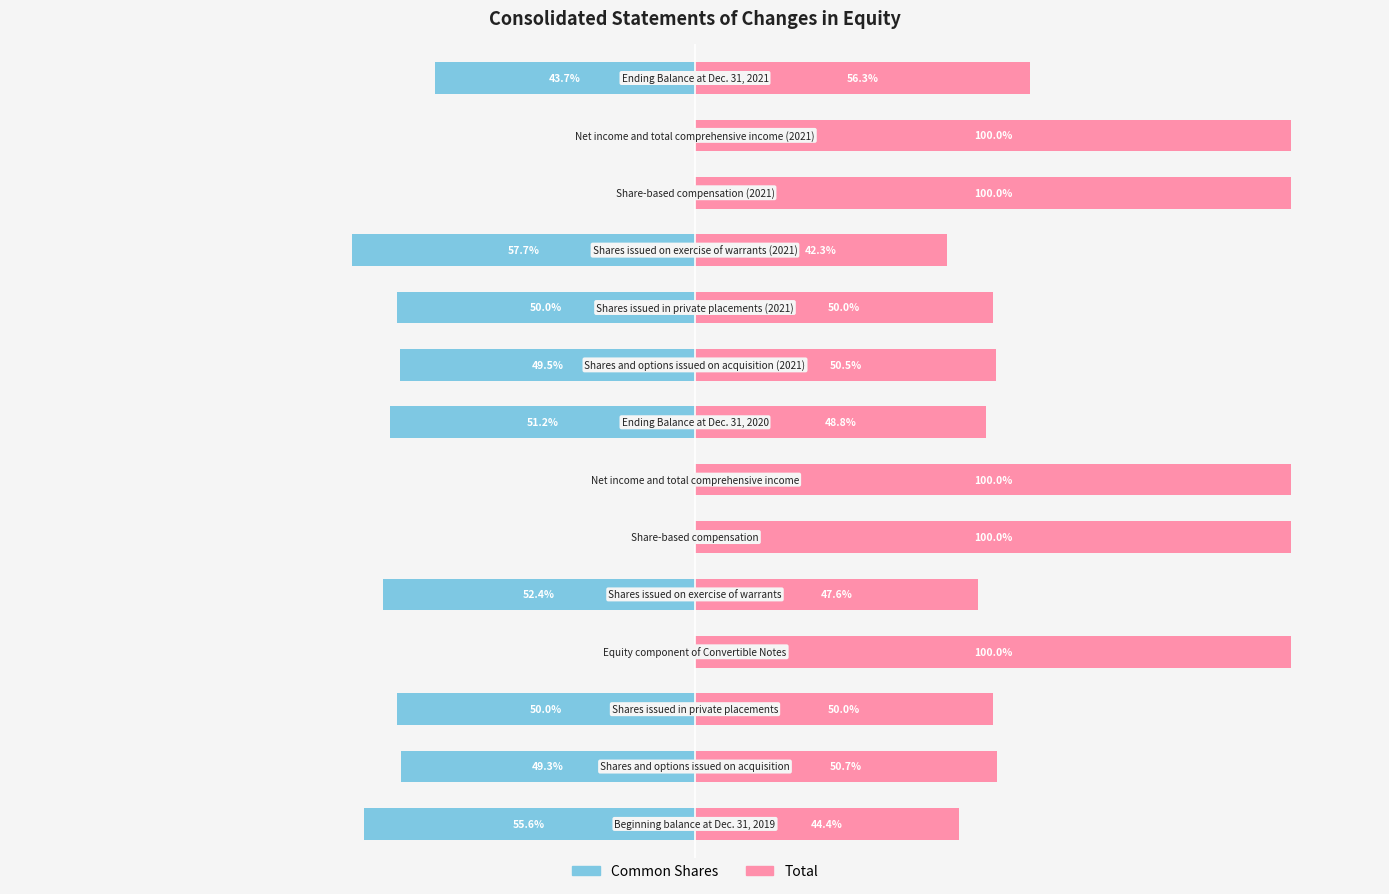

Reading left to right, transcribe all the data shown in this chart.

Common Shares: 0=-55.6	1=-49.3	2=-50.0	3=0.0	4=-52.4	5=0.0	6=0.0	7=-51.2	8=-49.5	9=-50.0	10=-57.7	11=0.0	12=0.0	13=-43.7
Total: 0=44.4	1=50.7	2=50.0	3=100.0	4=47.6	5=100.0	6=100.0	7=48.8	8=50.5	9=50.0	10=42.3	11=100.0	12=100.0	13=56.3